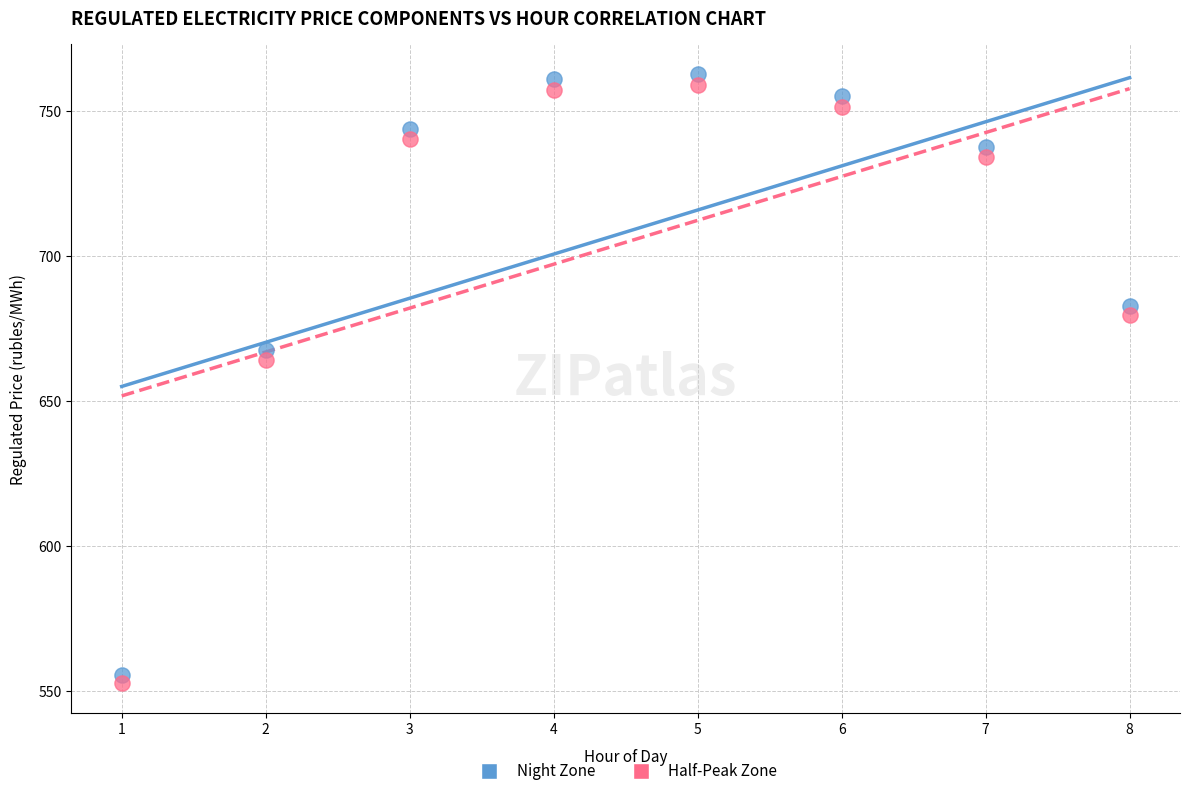

Across all series, what Y value is closest to 657?

664.2